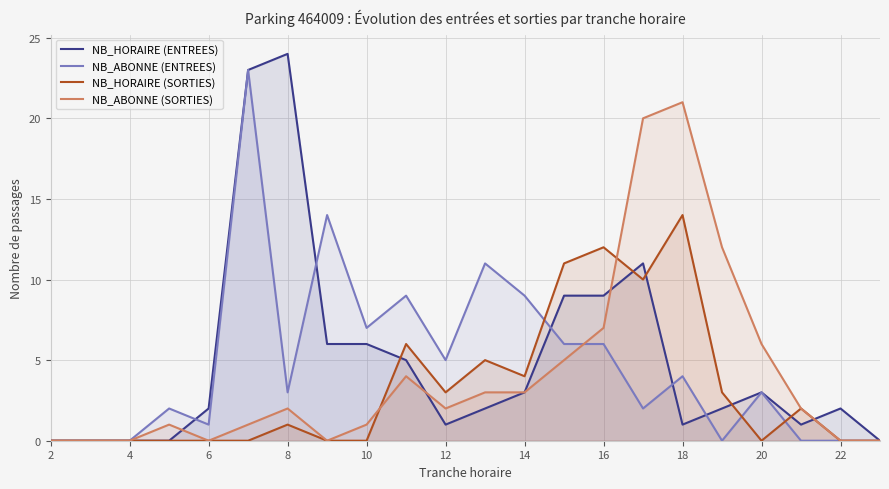

What is the maximum value shown in the chart?

24